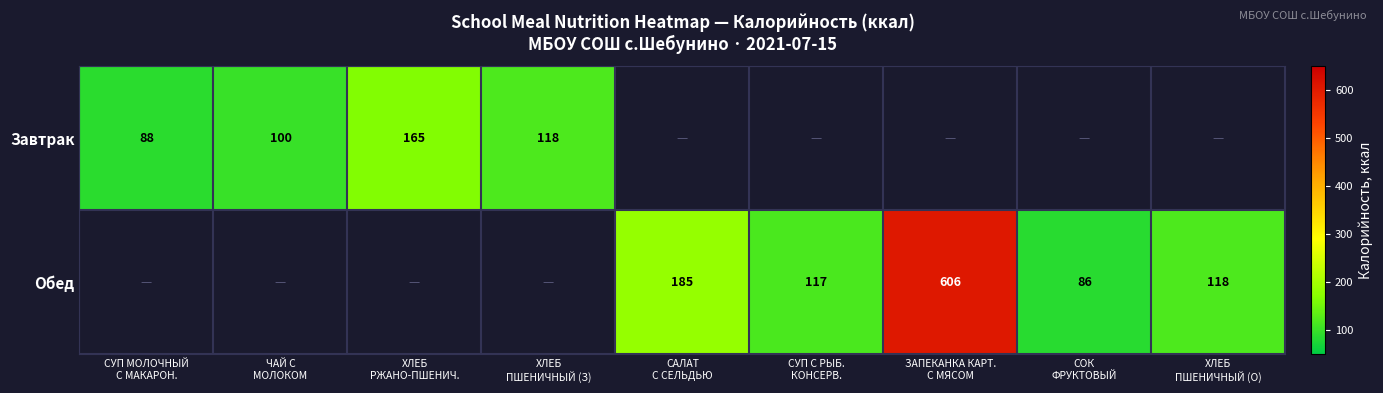

True or false: Завтрак has a value of 35 at ЧАЙ С МОЛОКОМ.

False